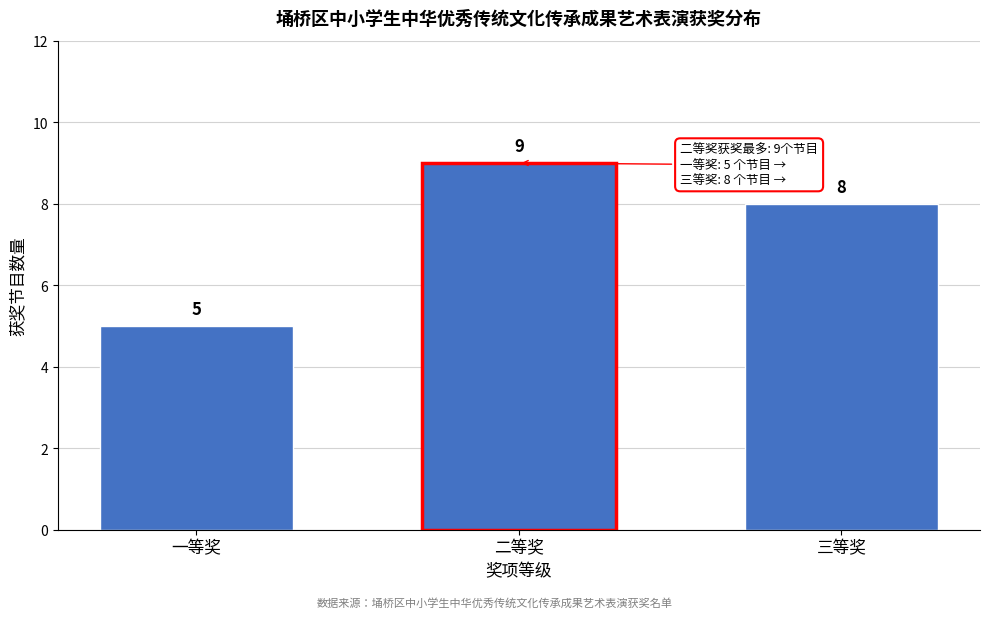

Reading left to right, what are all the values shown in this chart?

5	9	8